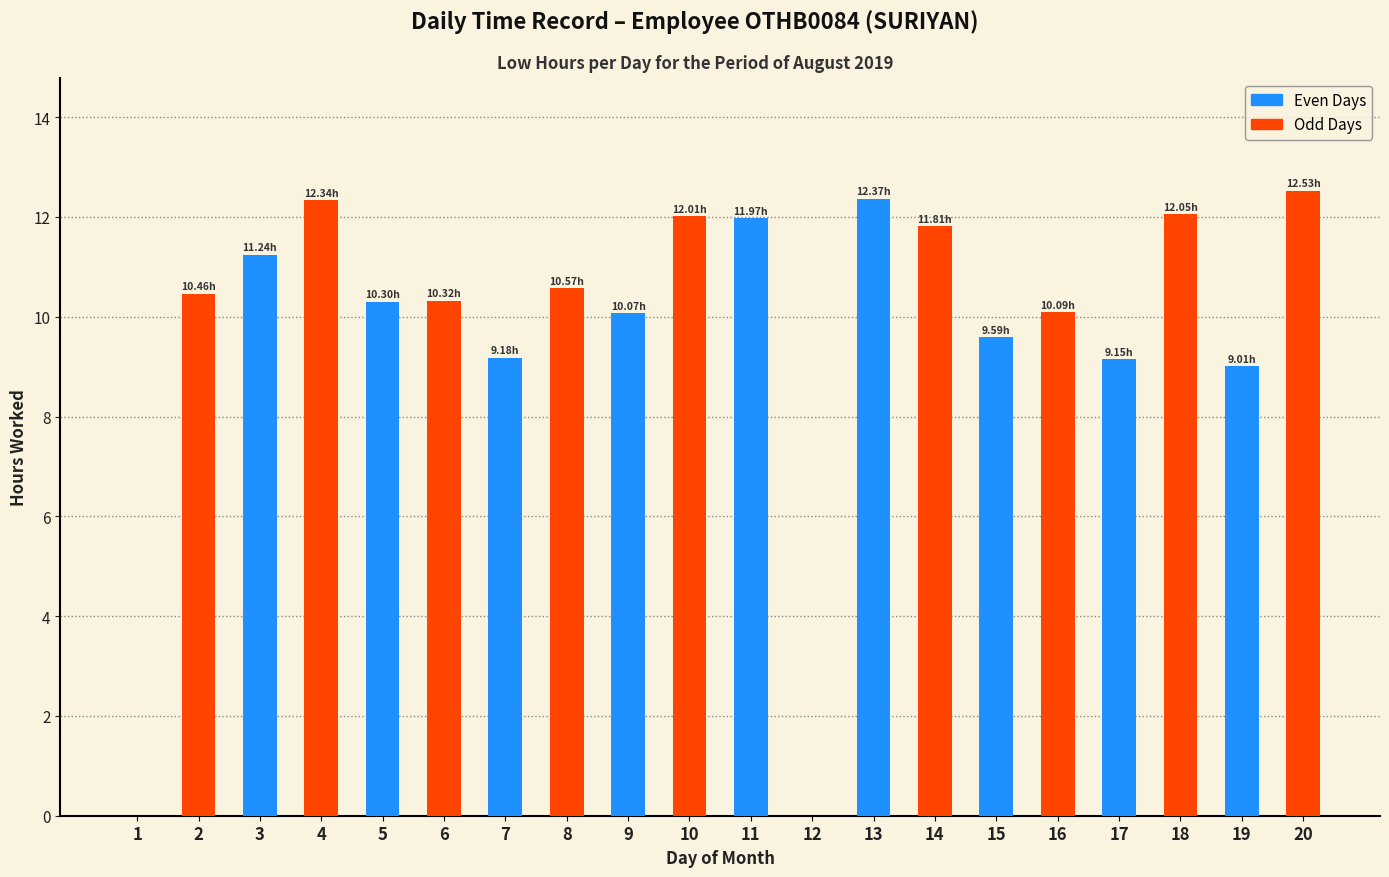

Does the chart contain stacked bars?

No